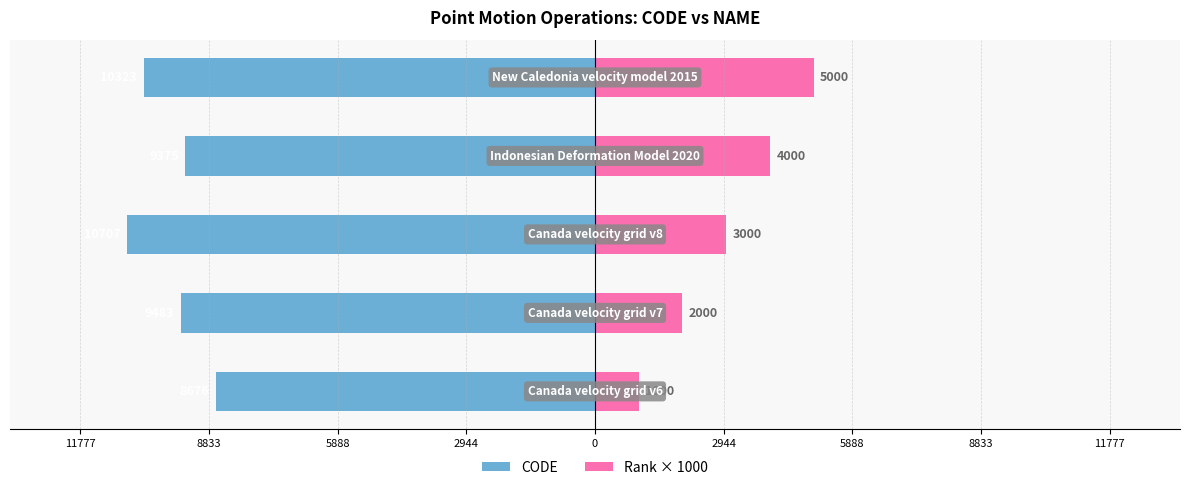

Is it true that Rank × 1000 equals 5000 at 0?

True